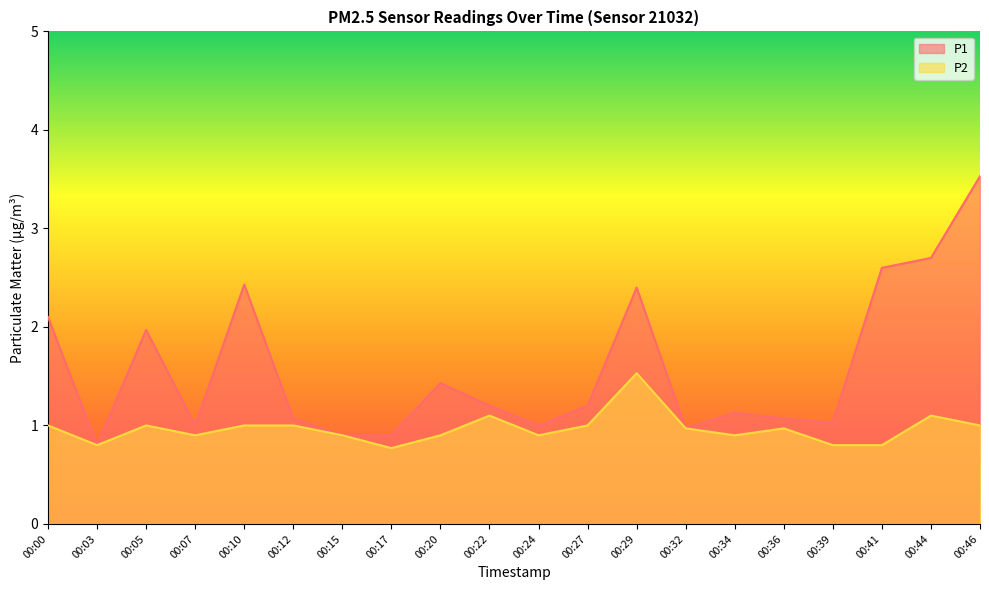

What value does the P1 series have at 00:10?

2.4